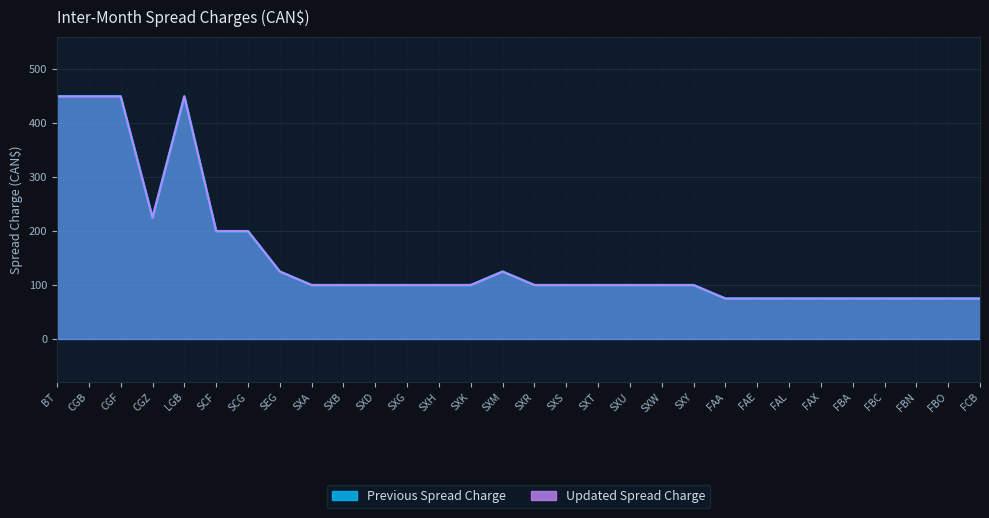

What is the difference between the Updated Spread Charge values at SXB and FAE?

25